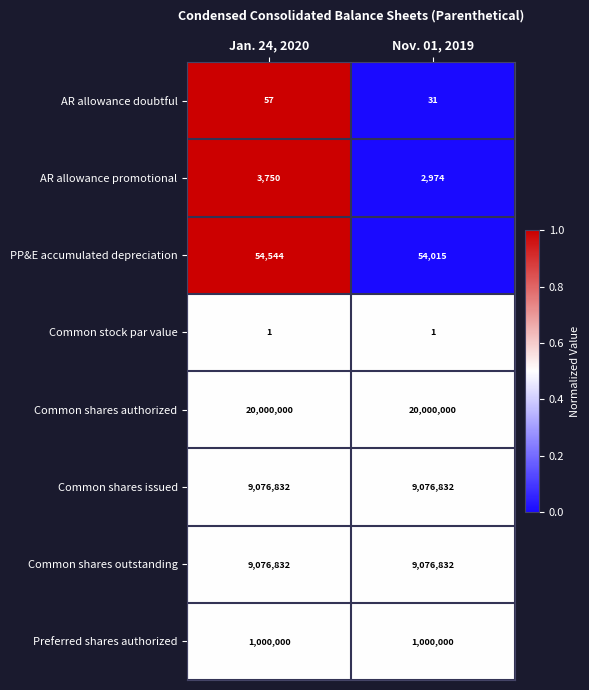

How many categories are shown in the chart?

2